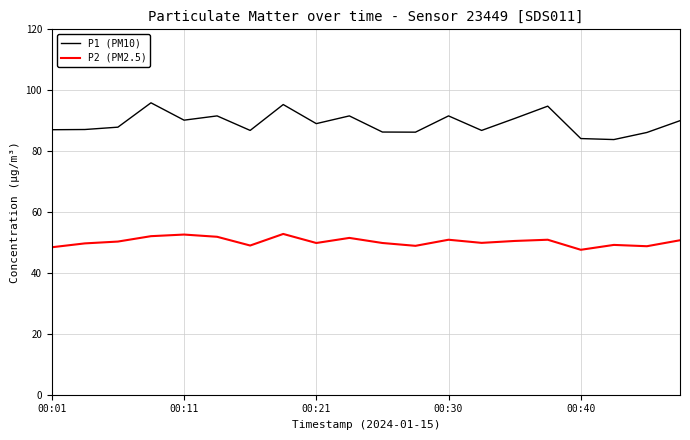

What is the difference between the maximum and minimum values in the P2 (PM2.5) series?

5.2